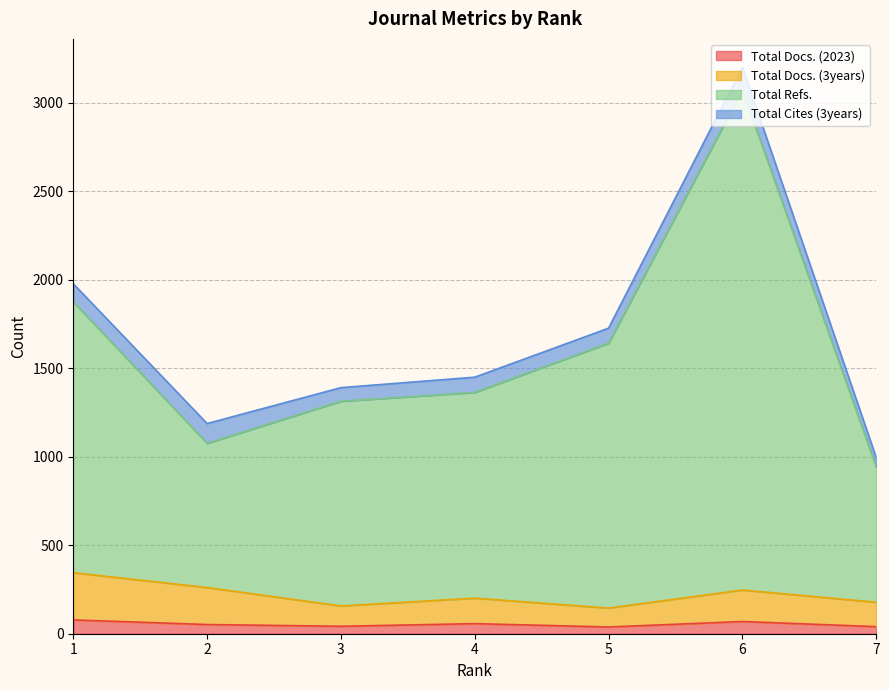

How many data points in Total Refs. are less than 1364?

3